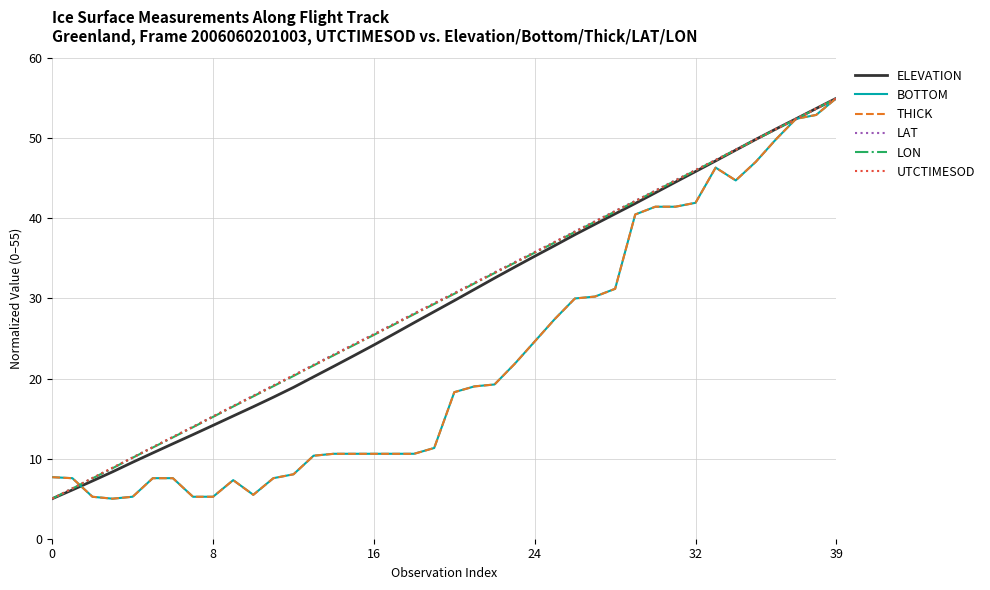

What is the highest value of the BOTTOM series?

55.0